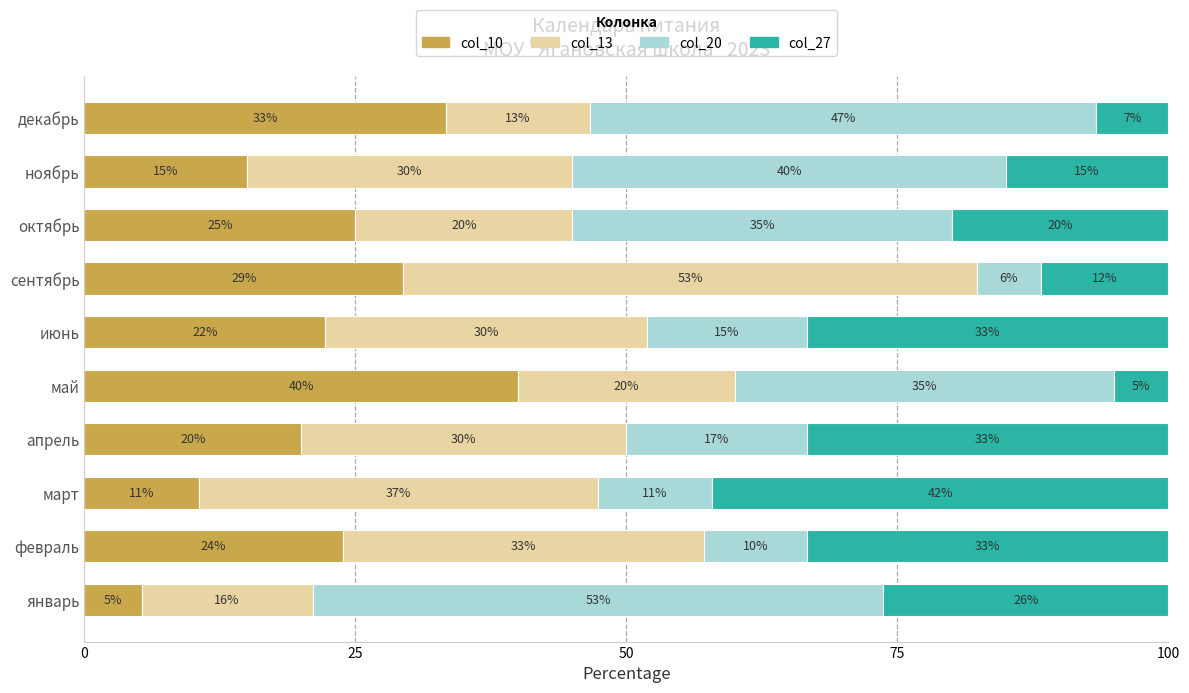

How many distinct data groups are displayed?

4